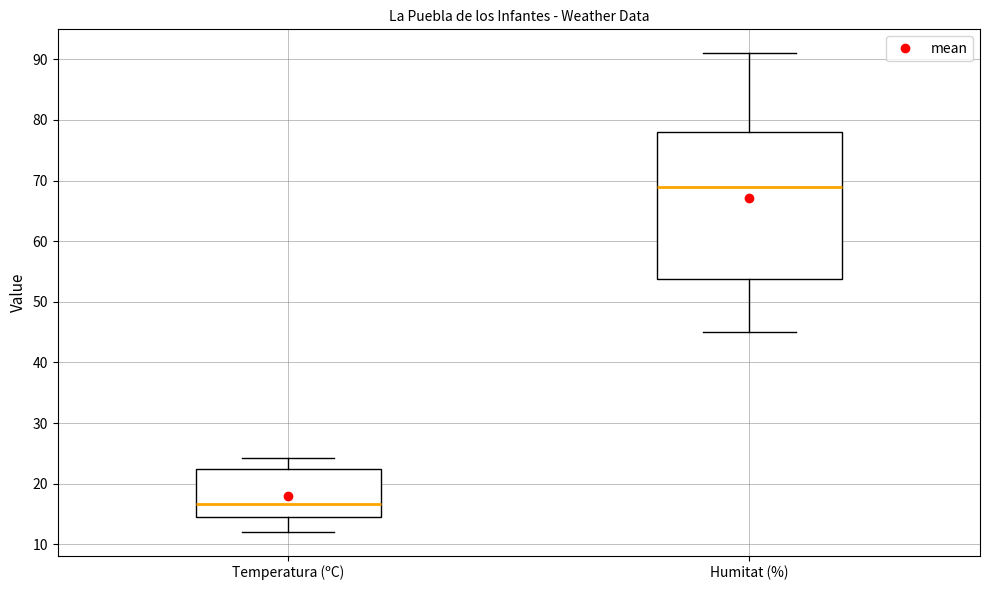

Reading left to right, read every box against the y-axis: the position of its median line, the range the box covers, and the ends of its whiskers. The values are not printed on the chart, so give them approximately, as read against the axis.

Temperatura (ºC): median 17, box 15 to 22, whiskers 12 to 24
Humitat (%): median 69, box 54 to 78, whiskers 45 to 91